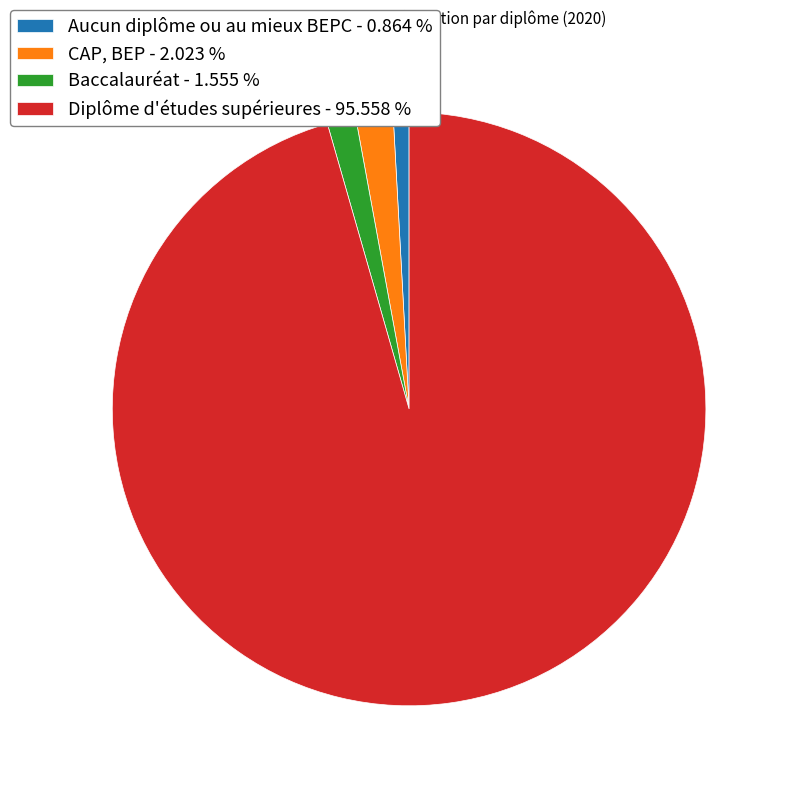

Combined, do Aucun diplôme ou au mieux BEPC - 0.864 % and CAP, BEP - 2.023 % account for over 50%?

No